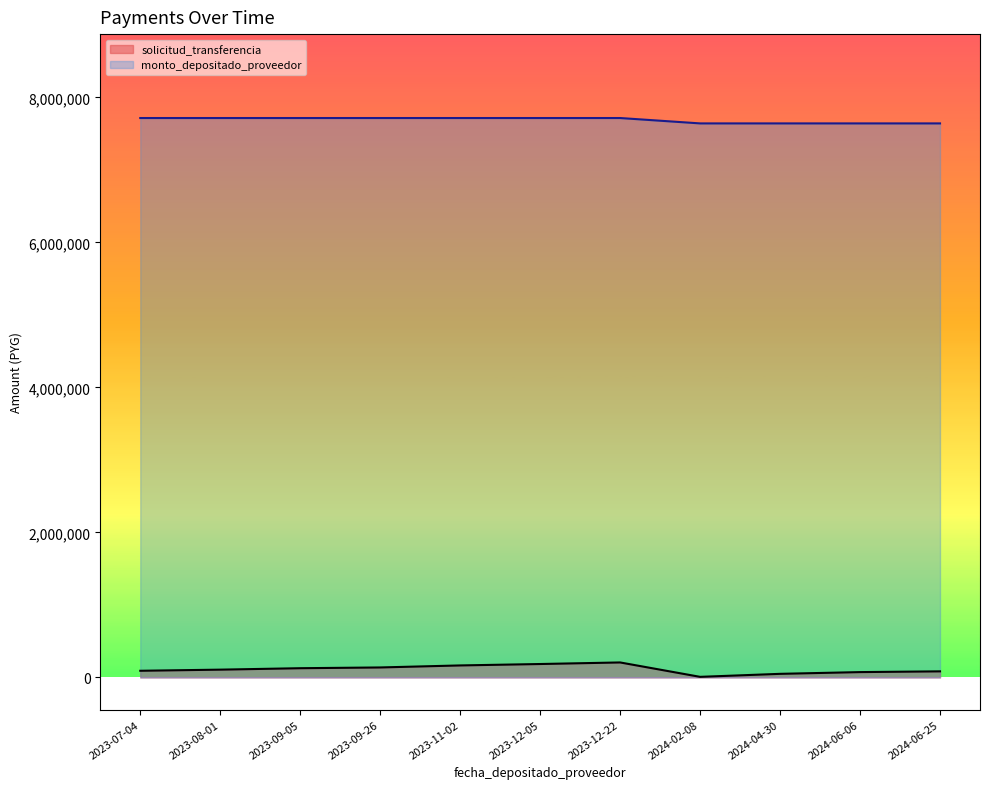

Where does the solicitud_transferencia series first go above 107697?

2023-09-05